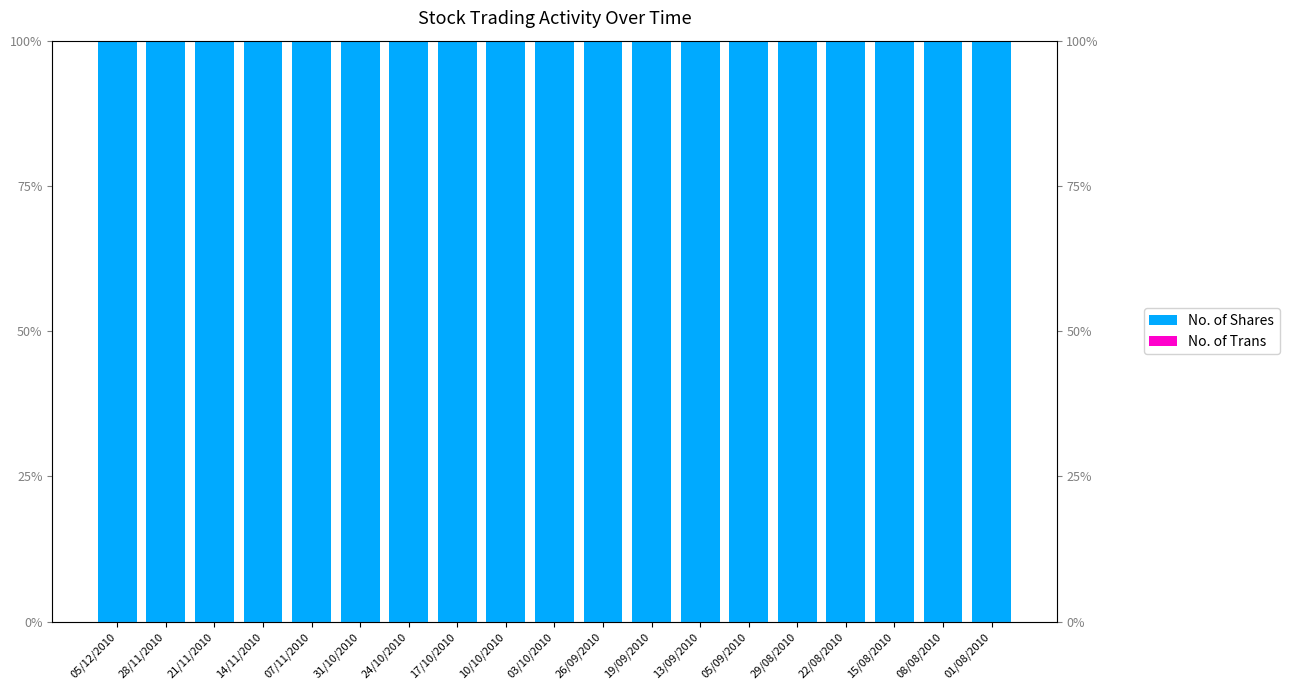

At which category is the sum across all series the highest?

07/11/2010